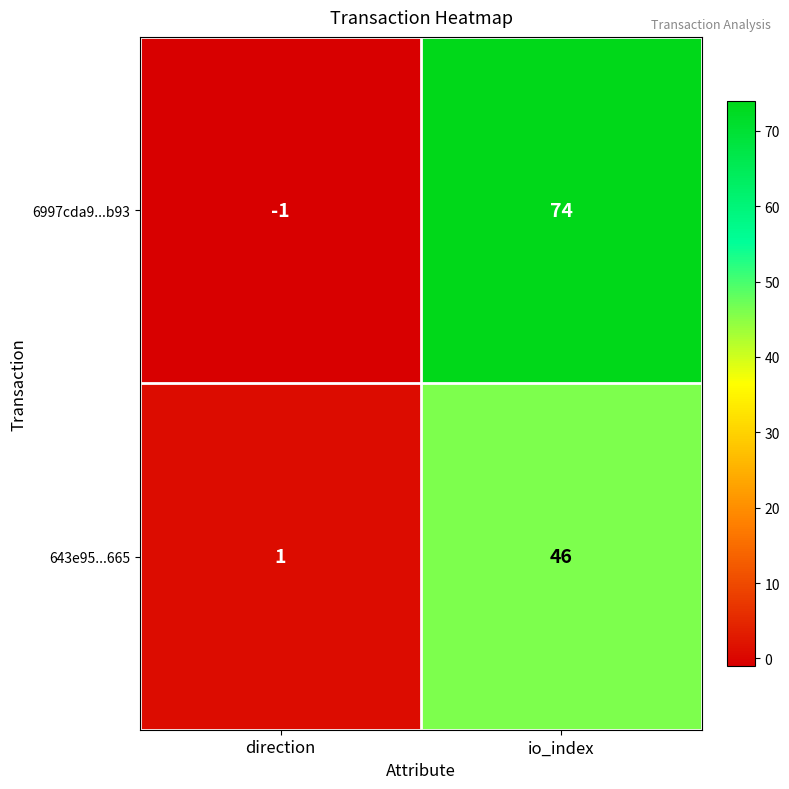

Where is 643e95...665 nearest to the value 23?

direction